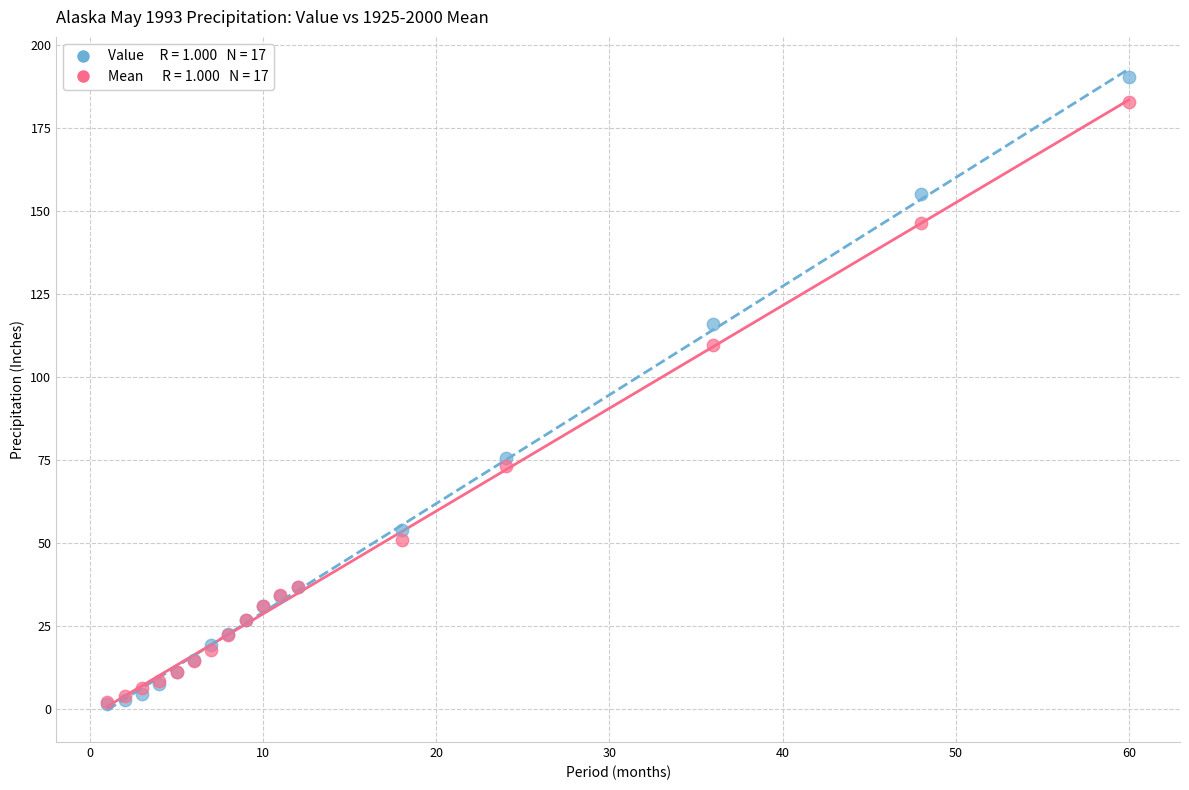

Across all series, what Y value is closest to 95?

109.7